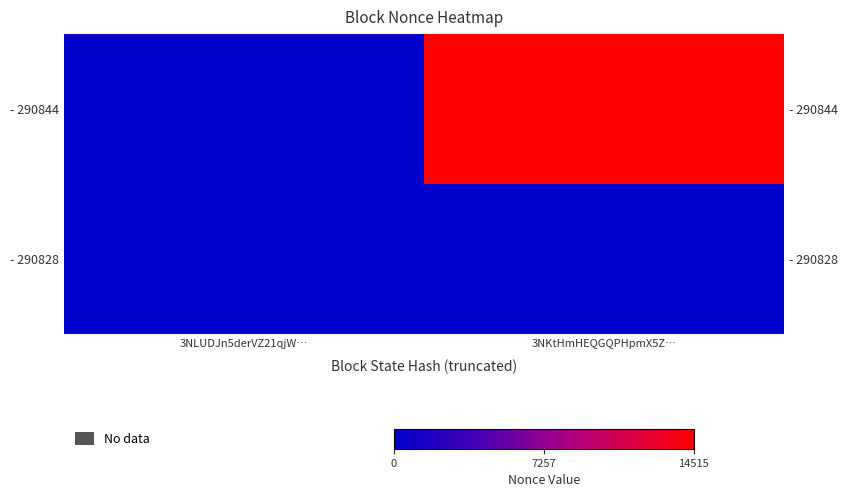

True or false: - 290844 has a value of 7193 at 3NKtHmHEQGQPHpmX5Z….

False